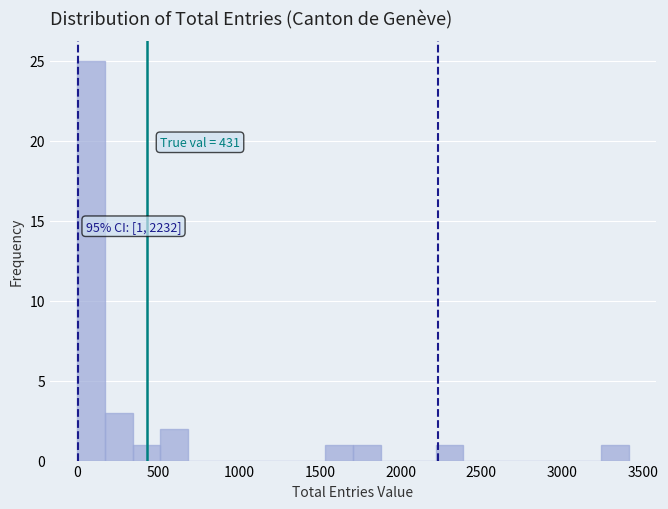

Around what value on the x-axis is the tallest bar? Give the approximate position of its centre, as read against the axis.

100